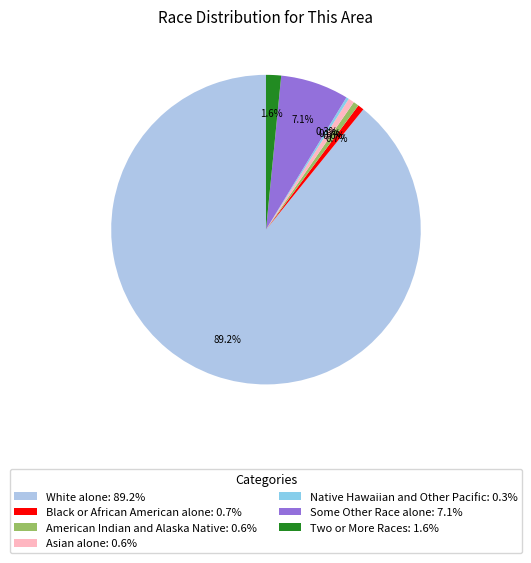

Which category accounts for the majority?

White alone